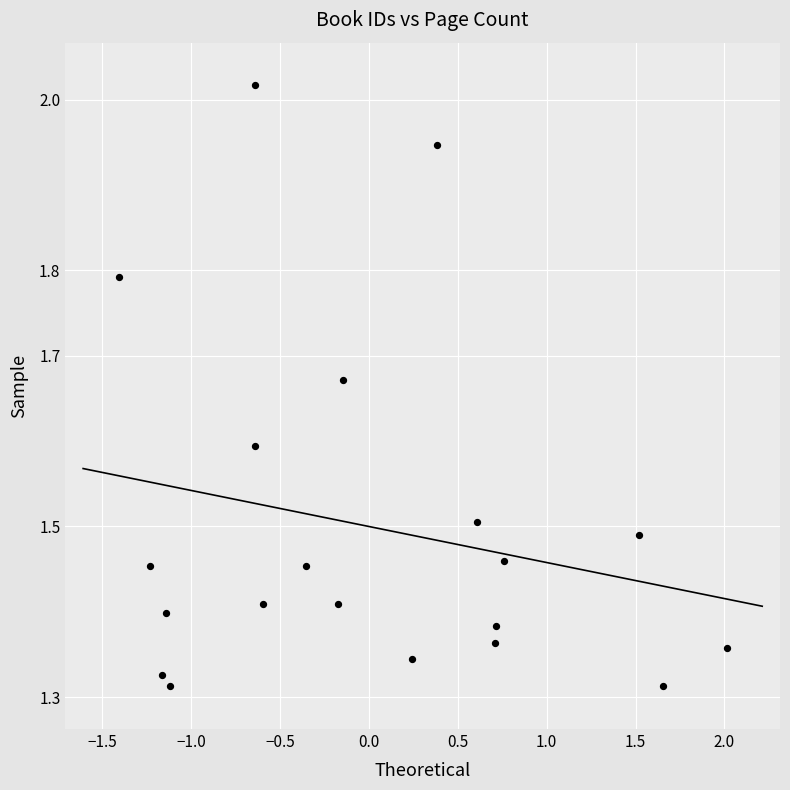

What is the range of Y values (max minus min)?

0.7